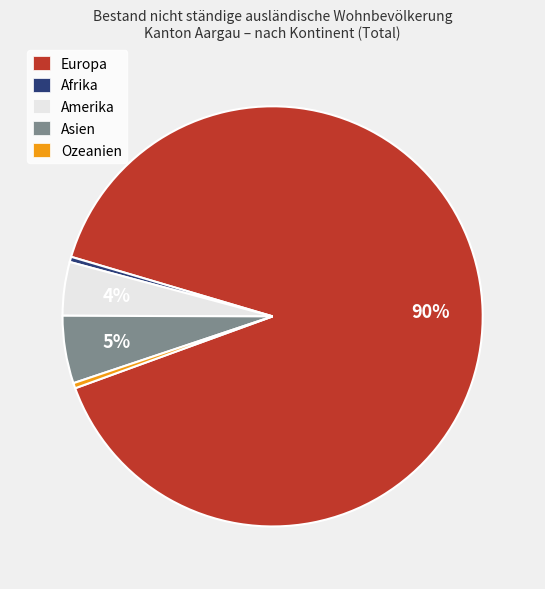

To the nearest percent, what is the average slice percentage?

20%